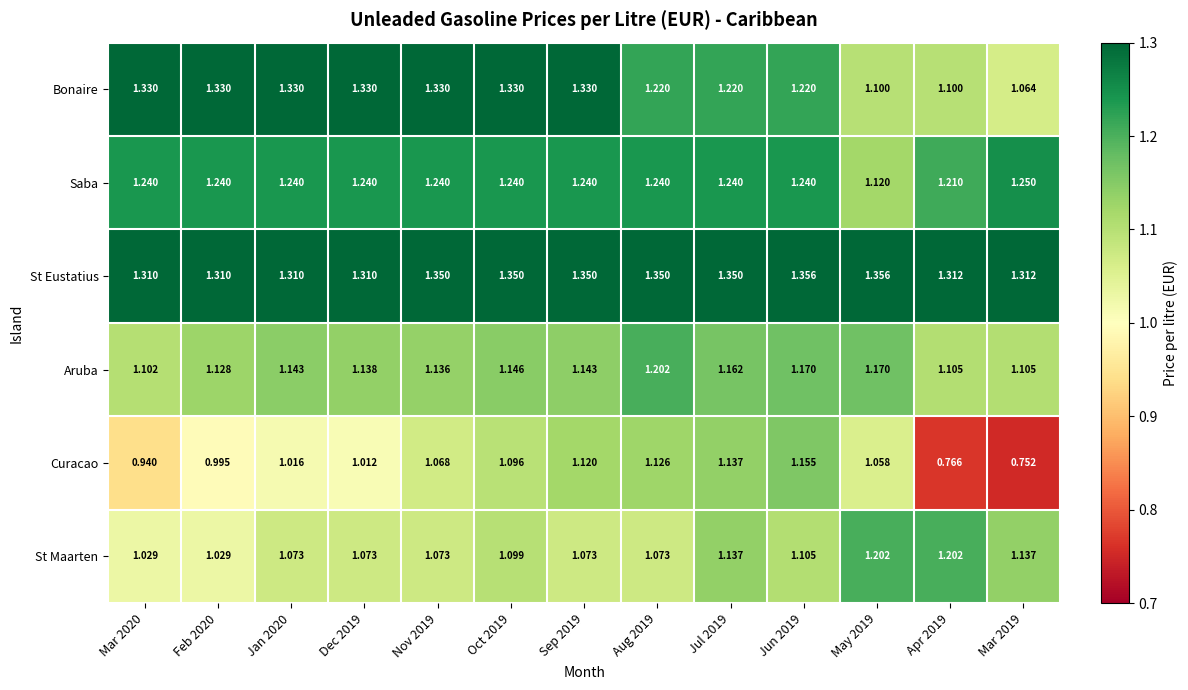

Which series has the widest spread of values?

Curacao